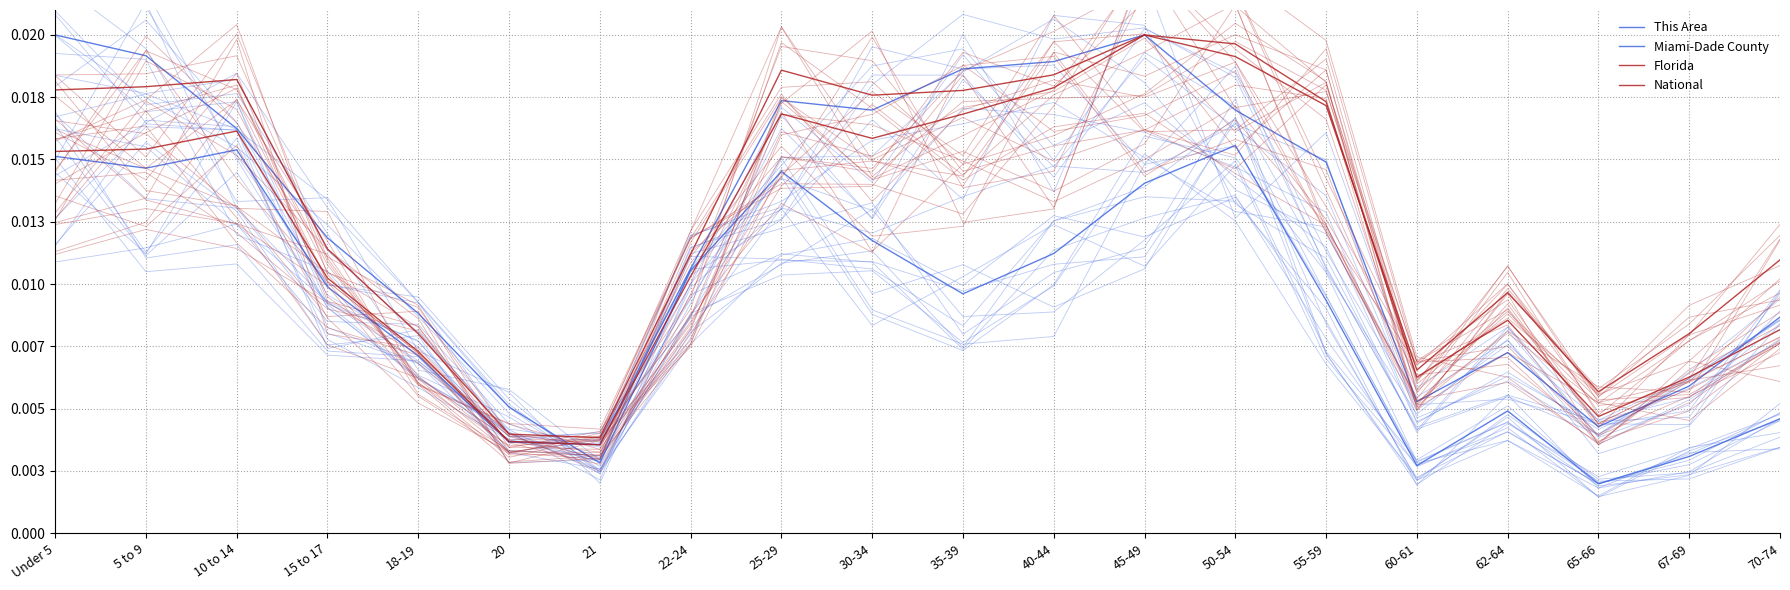

Where do Miami-Dade County and This Area first cross each other?

20 and 21